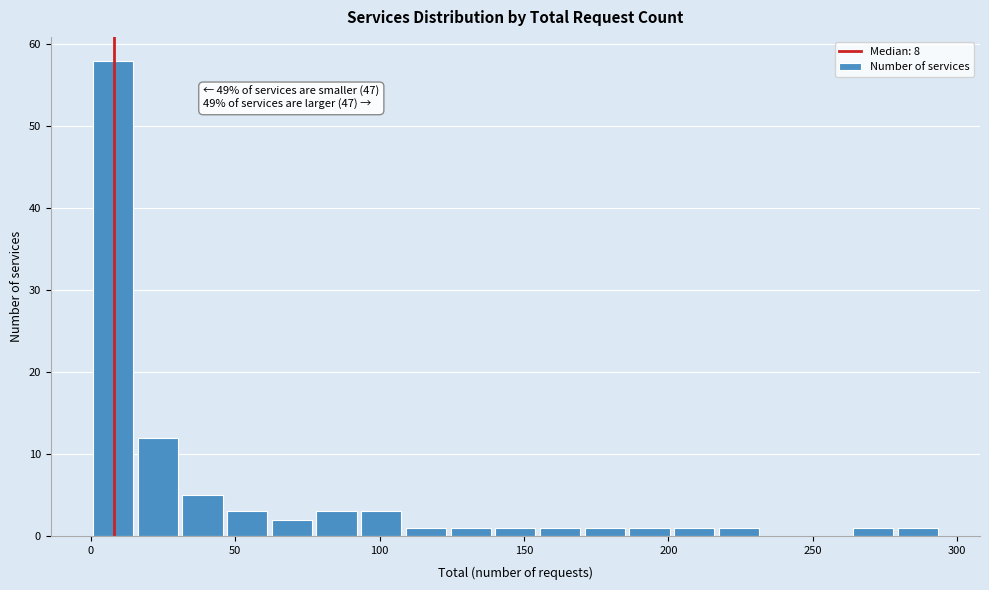

Around what value on the x-axis is the tallest bar? Give the approximate position of its centre, as read against the axis.

10